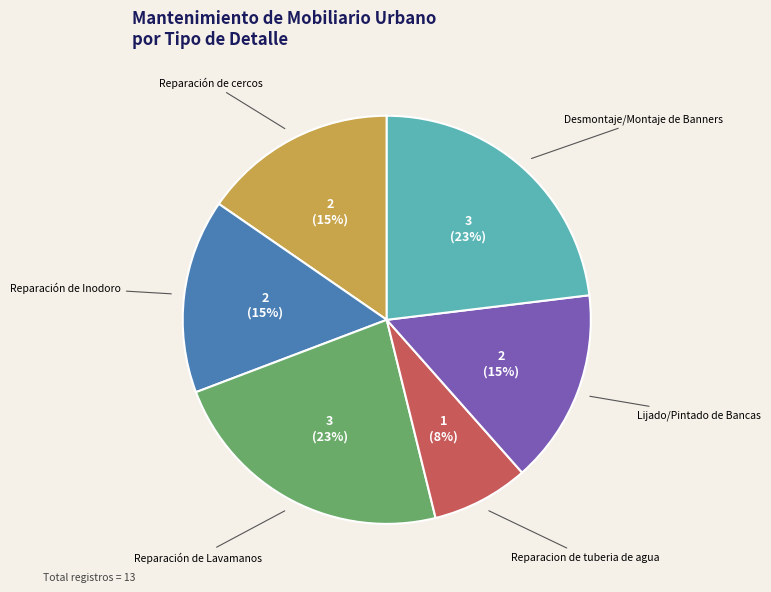

To the nearest percent, what is the average slice percentage?

17%